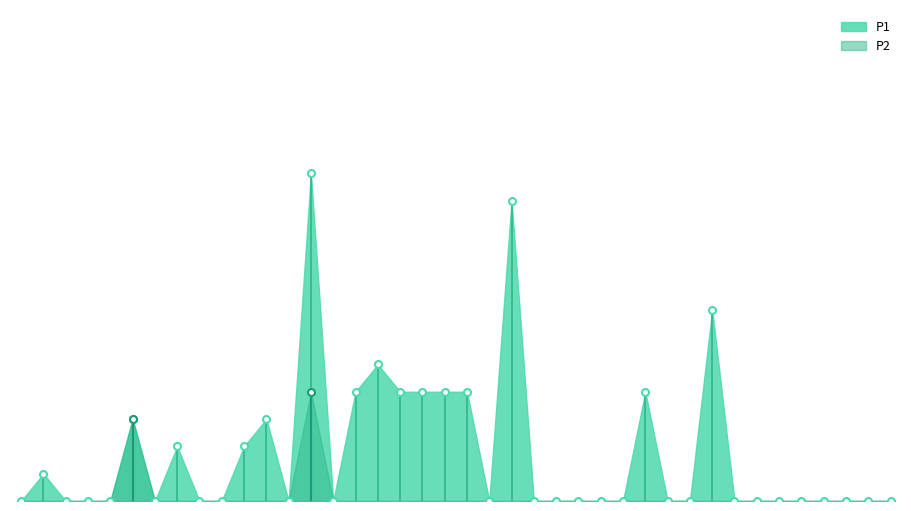

The chart shows a value of 1.0 at 00:58. True or false?

True